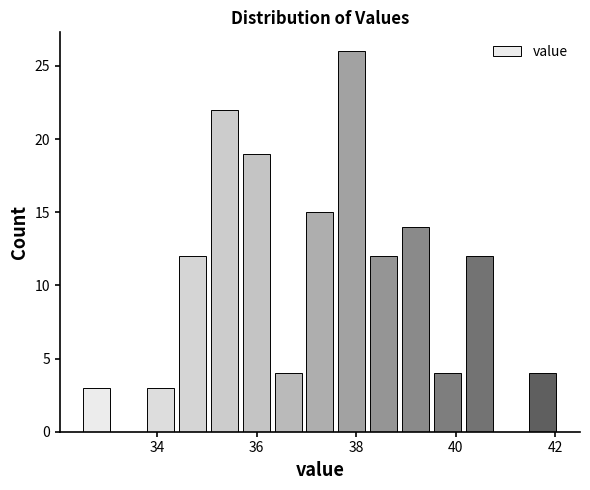

Around what value on the x-axis is the tallest bar? Give the approximate position of its centre, as read against the axis.

38.0